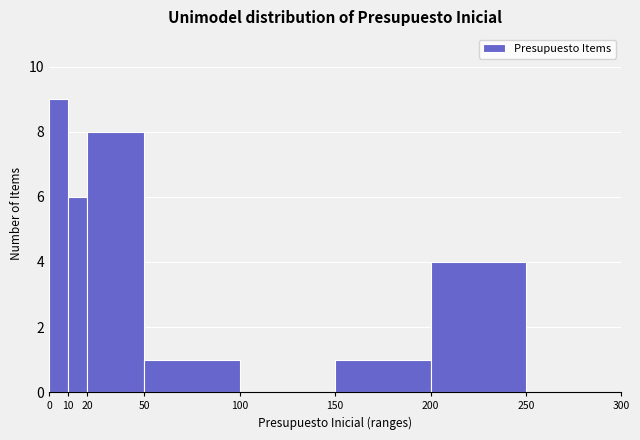

Reading left to right, list every bar in this chart as the range it spans on the x-axis followed by its height. The values are not printed on the chart, so give them approximately, as read against the axis.

0 to 10: 9
10 to 20: 6
20 to 50: 8
50 to 100: 1
100 to 150: 0
150 to 200: 1
200 to 250: 4
250 to 300: 0